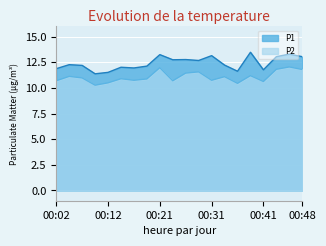

List the labels in order of P1 value, largest first.

00:38, 00:46, 00:21, 00:31, 00:43, 00:48, 00:26, 00:24, 00:29, 00:04, 00:33, 00:07, 00:19, 00:14, 00:16, 00:02, 00:41, 00:36, 00:12, 00:09